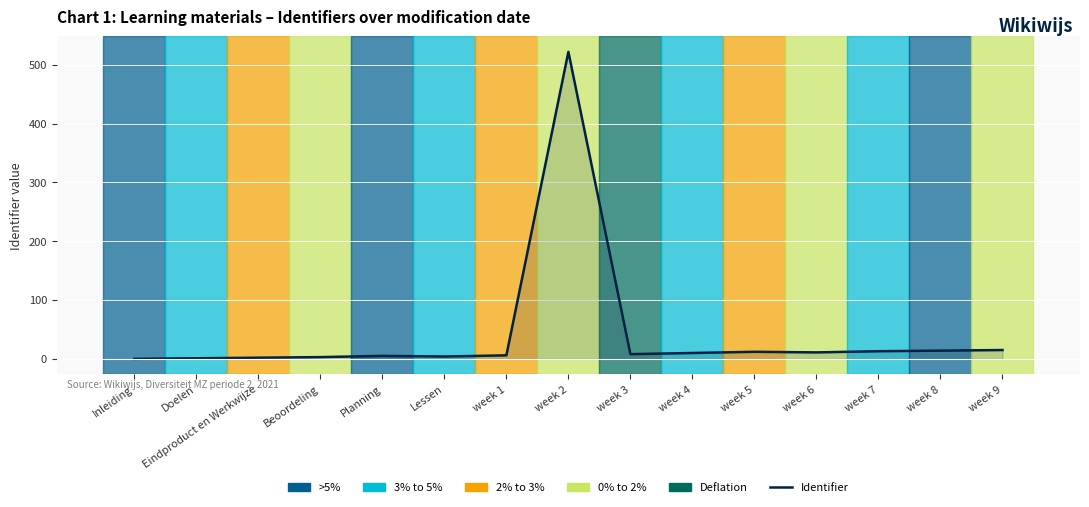

Reading left to right, extract all data points from this chart.

0	1	2	3	5	4	6	522	8	10	12	11	13	14	15